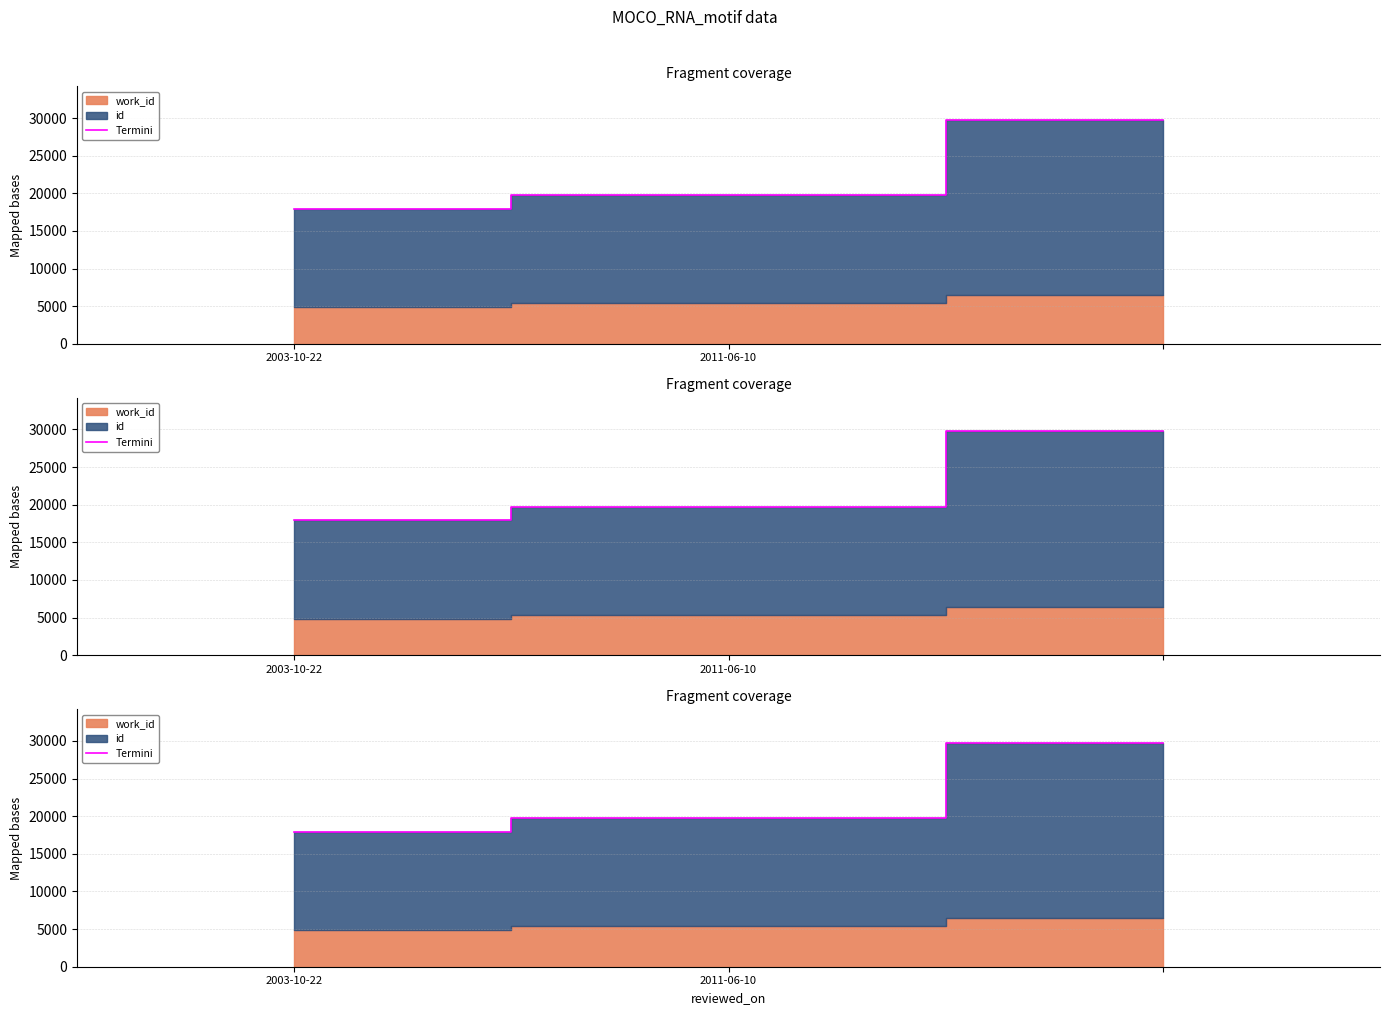

How many data points are above 19754?

1